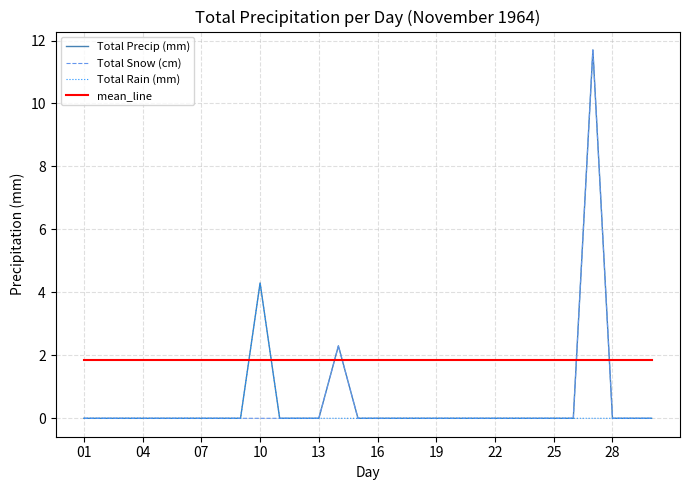

True or false: Total Precip (mm) and mean_line intersect in this chart.

True